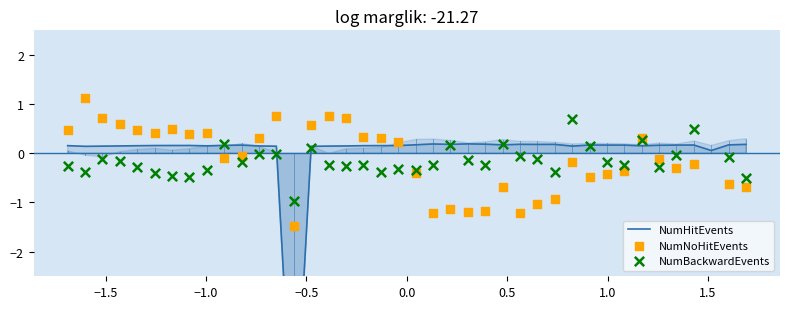

Is the value of NumNoHitEvents at 38 greater than the value of NumBackwardEvents at 10?

No